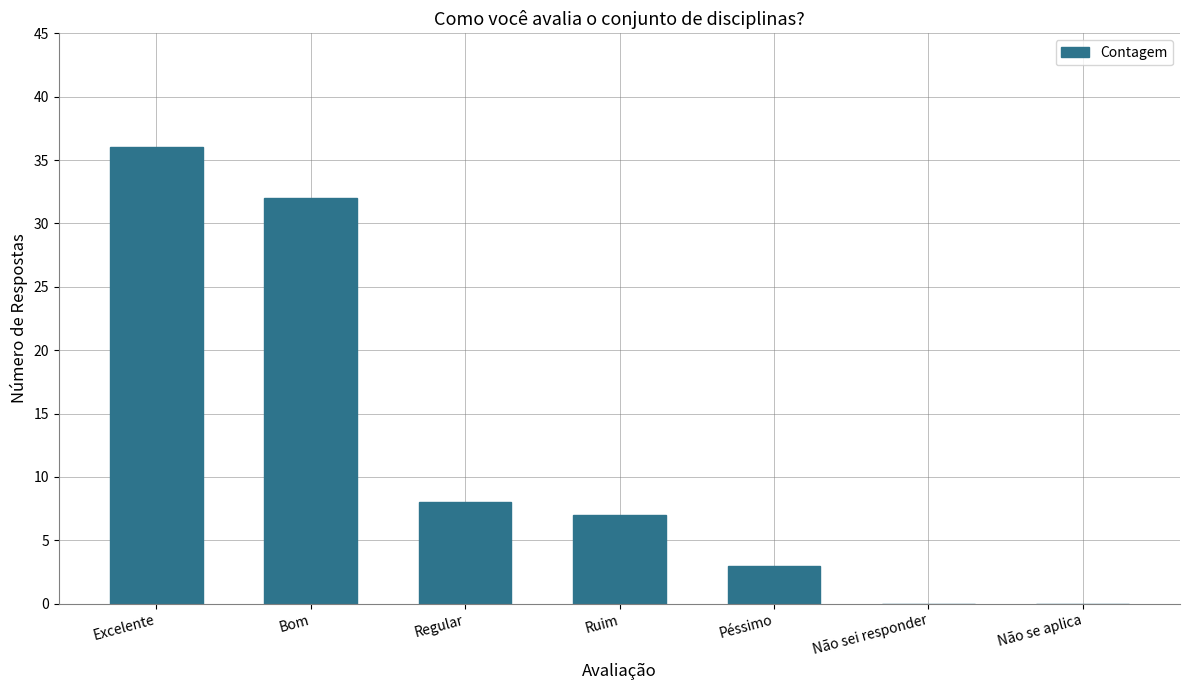

Are the bars horizontal?

No